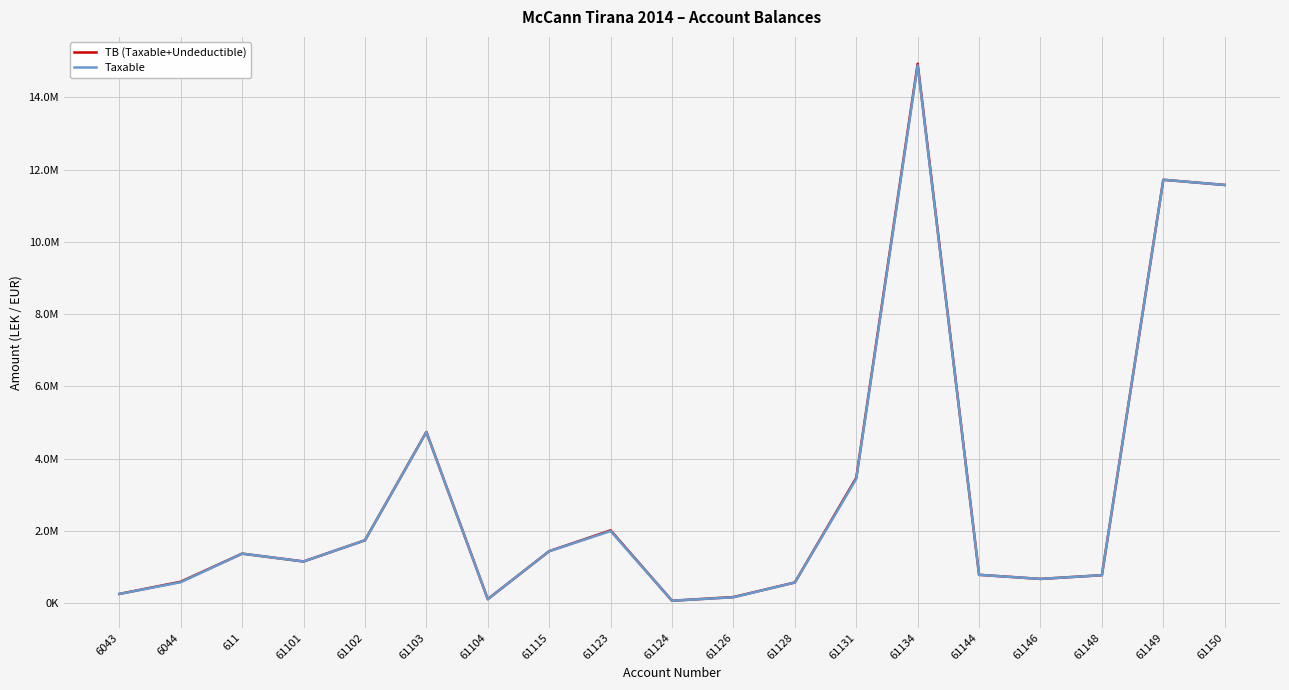

What is the label of the 13th point from the right?

61104